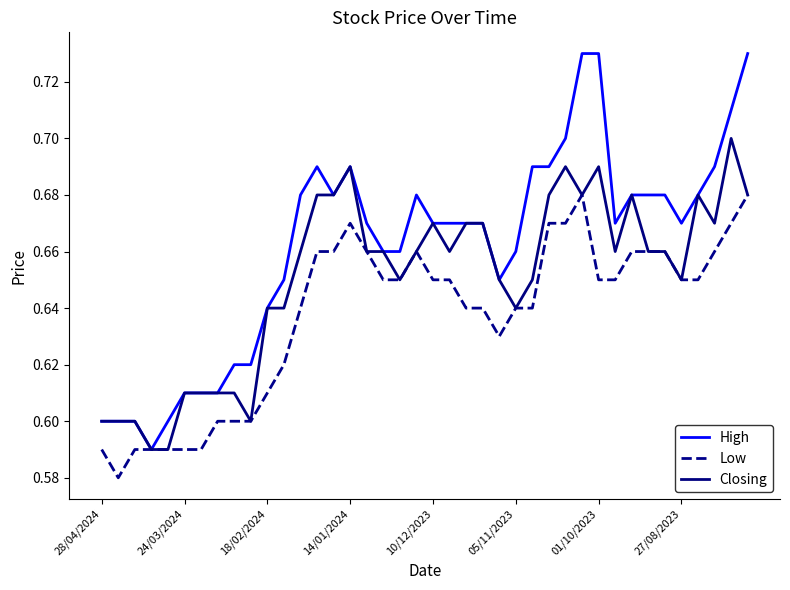

Which series has the largest total across all categories?

High